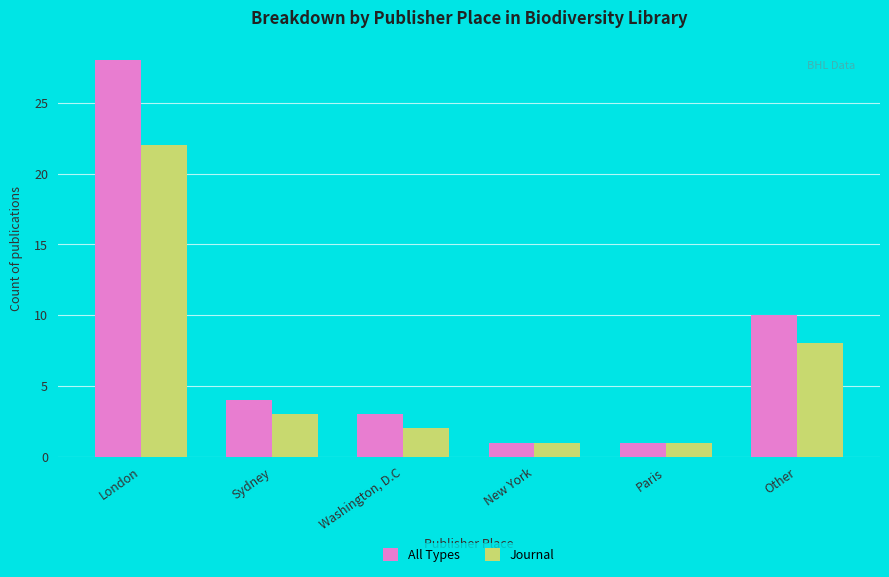

At Sydney, list the series in order from smallest to largest.

Journal, All Types